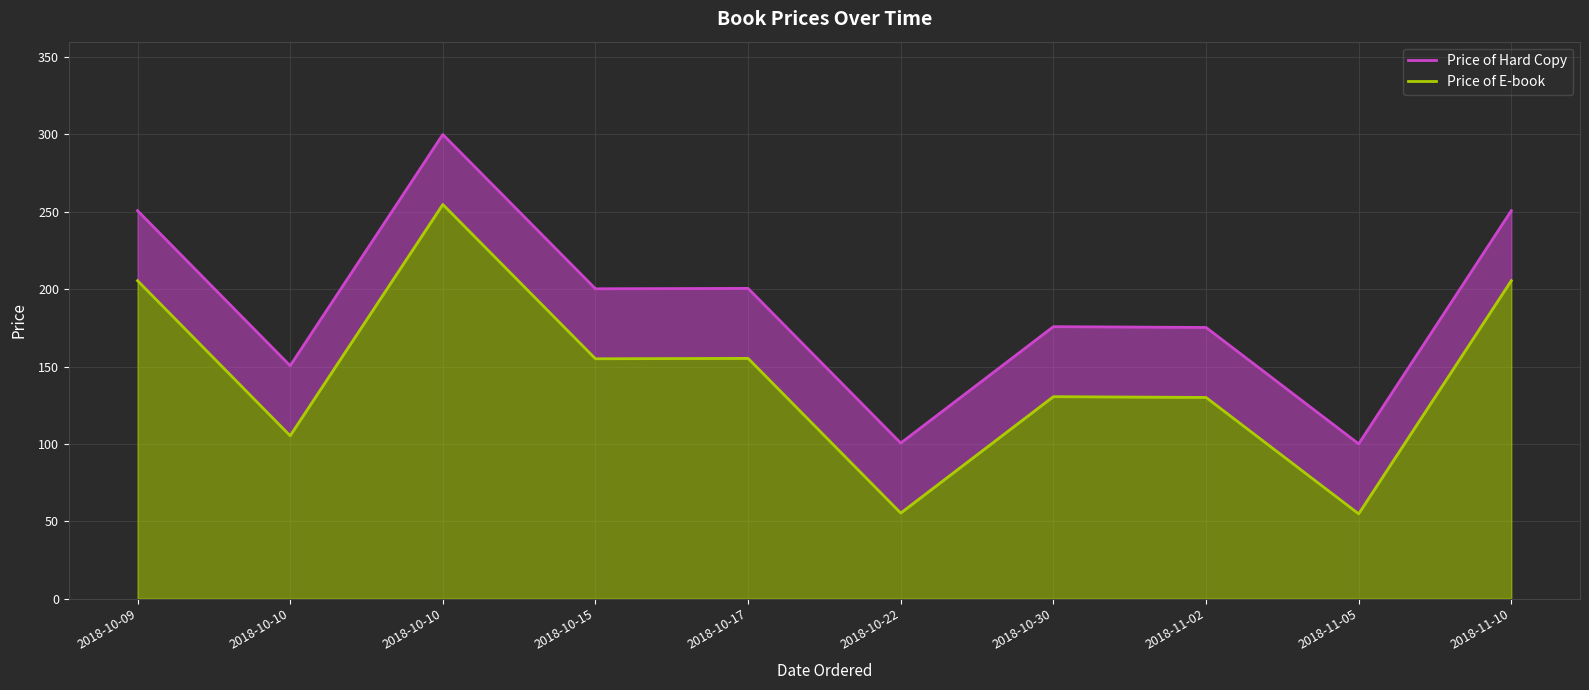

In Price of E-book, how many points are higher than both neighbors (excluding endpoints)?

3